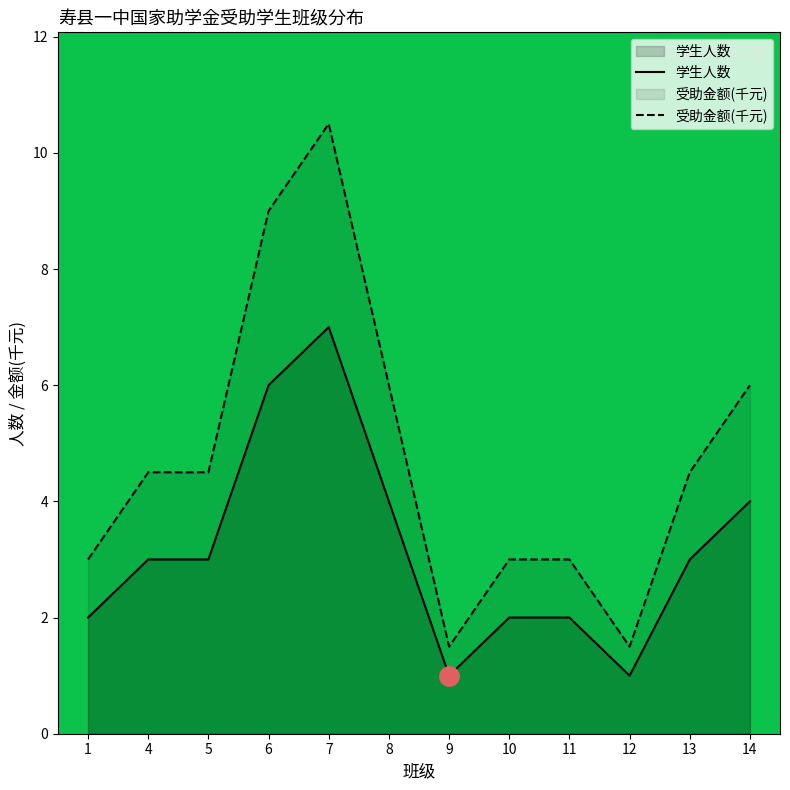

What is the total value across all series at 13?

7.5